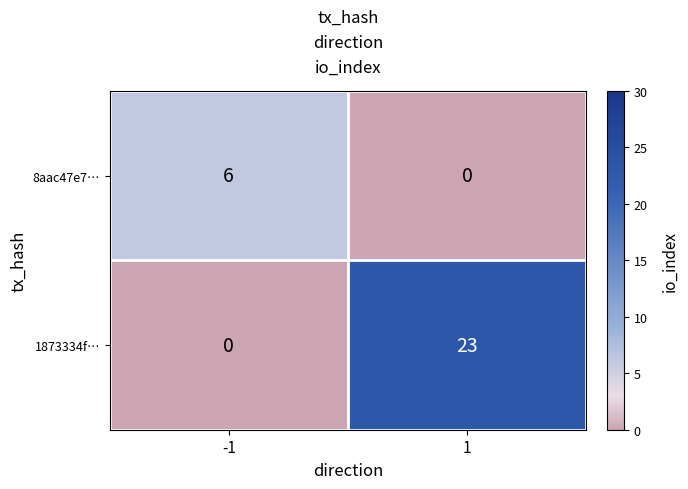

What is the sum of all 8aac47e7… values?

6